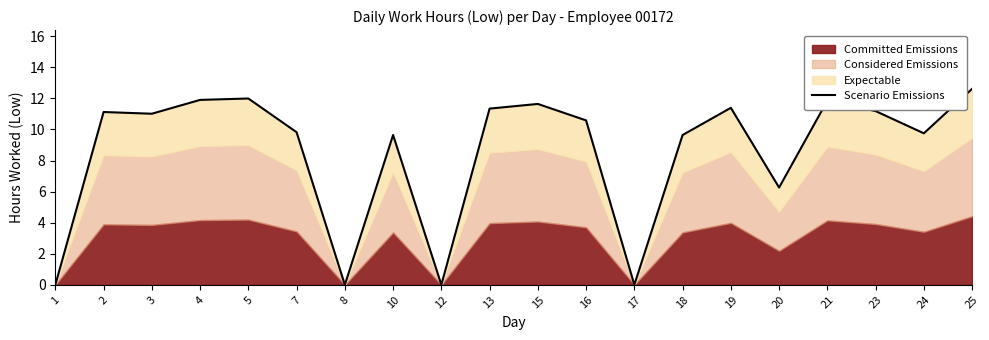

The chart shows a value of 12.6 at 25. True or false?

True